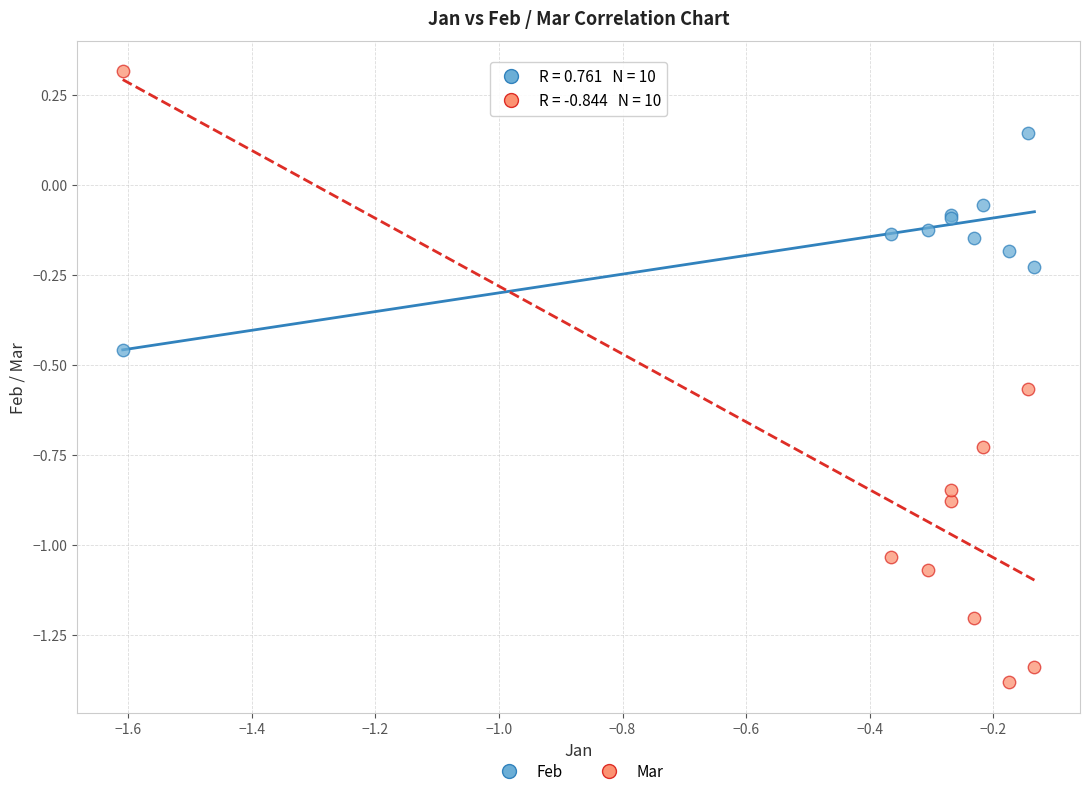

Which series contains the lowest Y value?

Mar